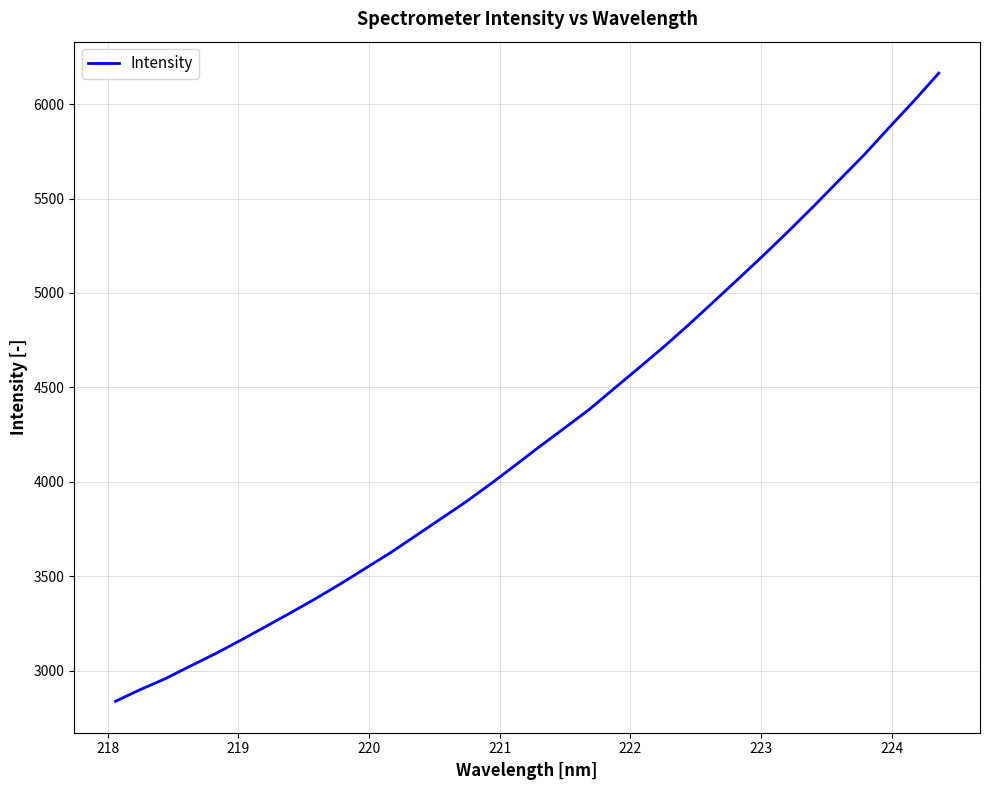

What is the minimum value shown in the chart?

2837.1